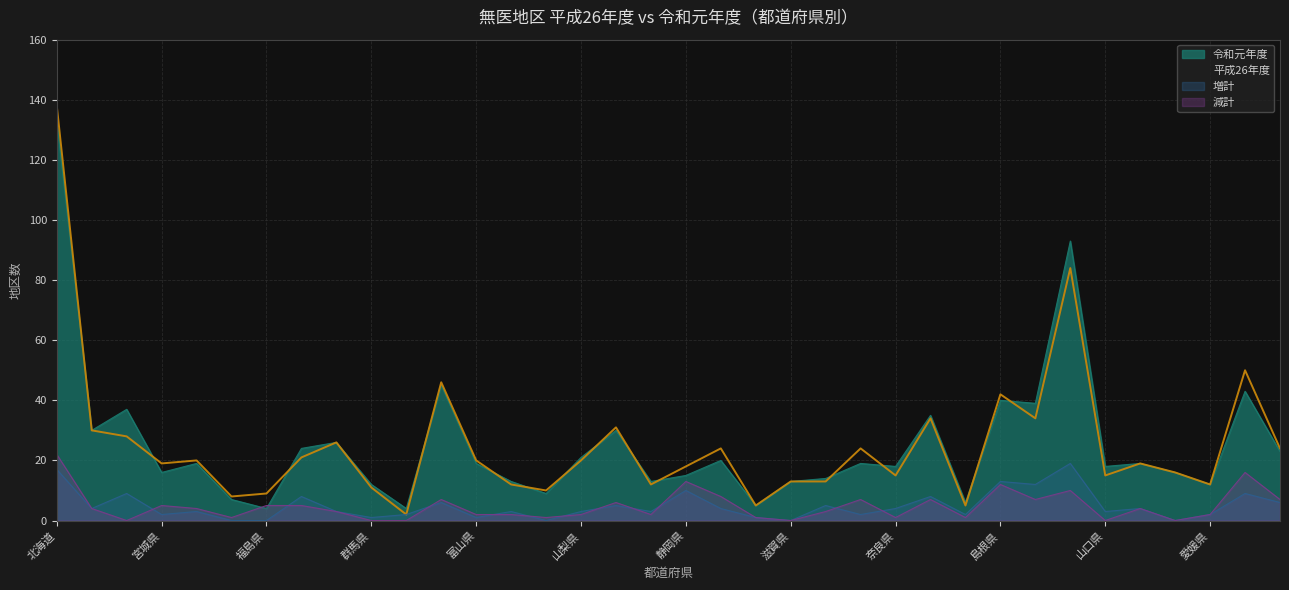

Where is the first local minimum for 平成26年度?

宮城県